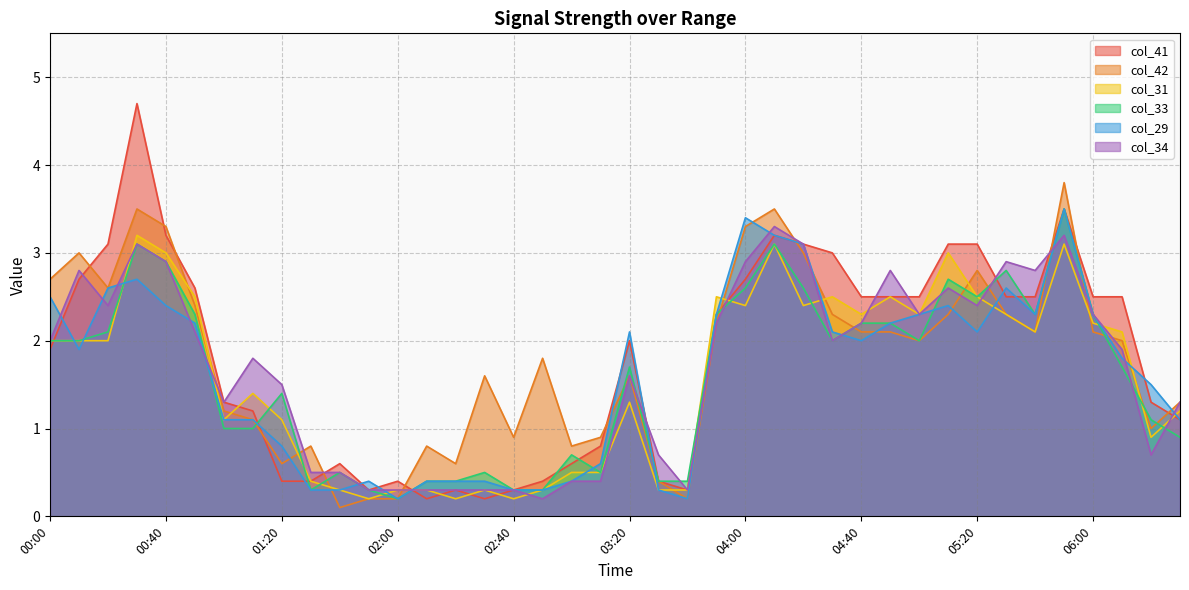

The col_29 series shows 0.5 at 03:30. True or false?

False